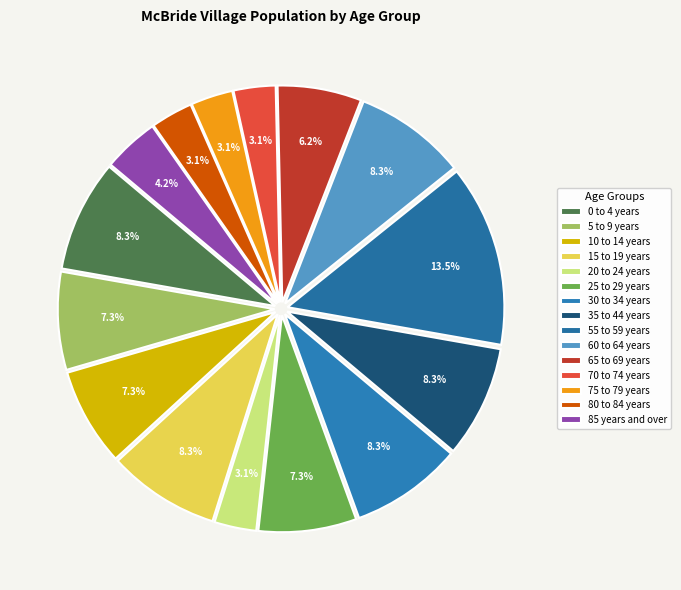

What is the ratio of the value at 60 to 64 years to the value at 55 to 59 years?

0.6